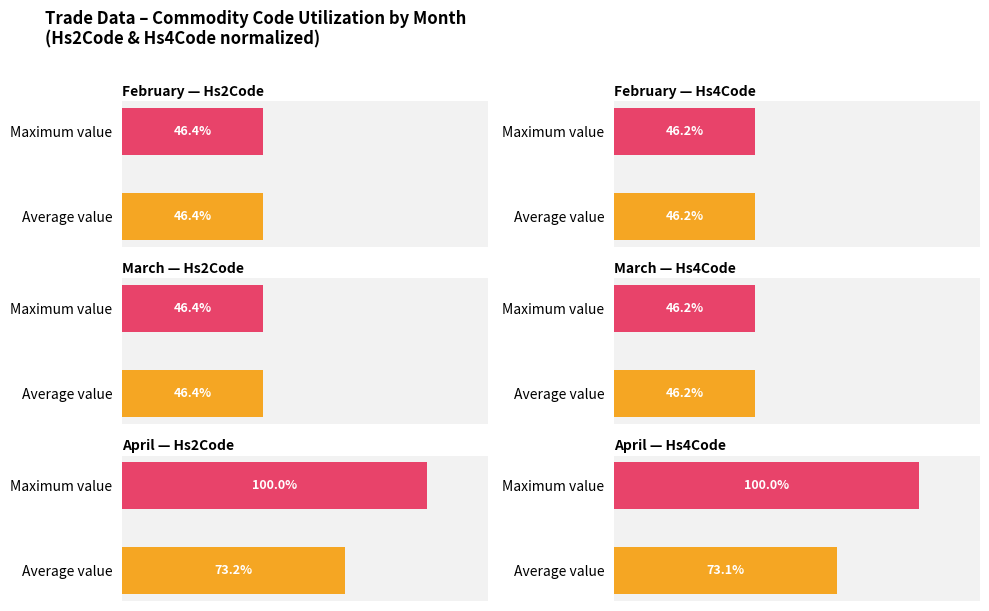

How many categories are shown in the chart?

2